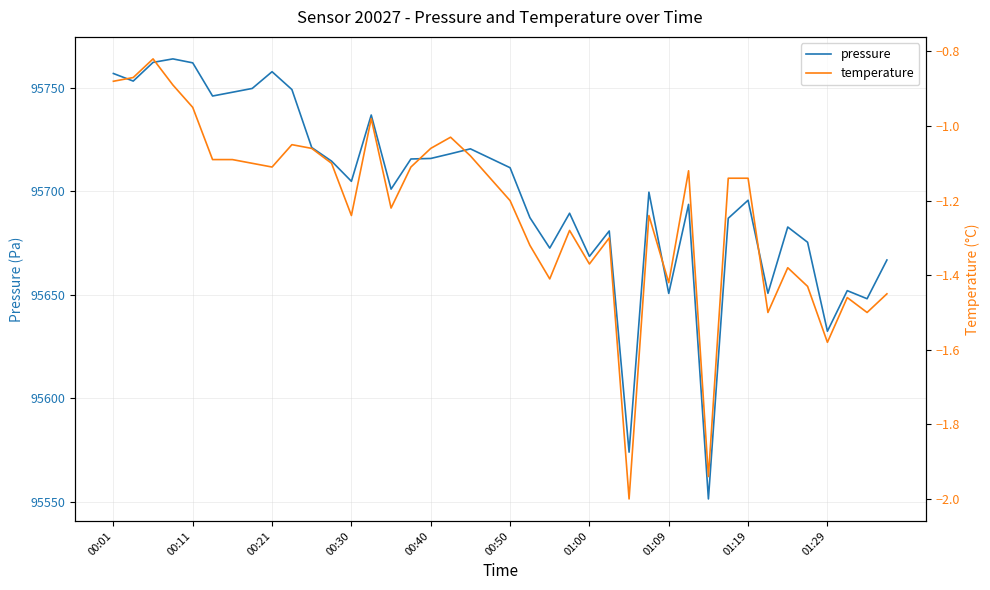

What is the greatest value displayed?

95764.0